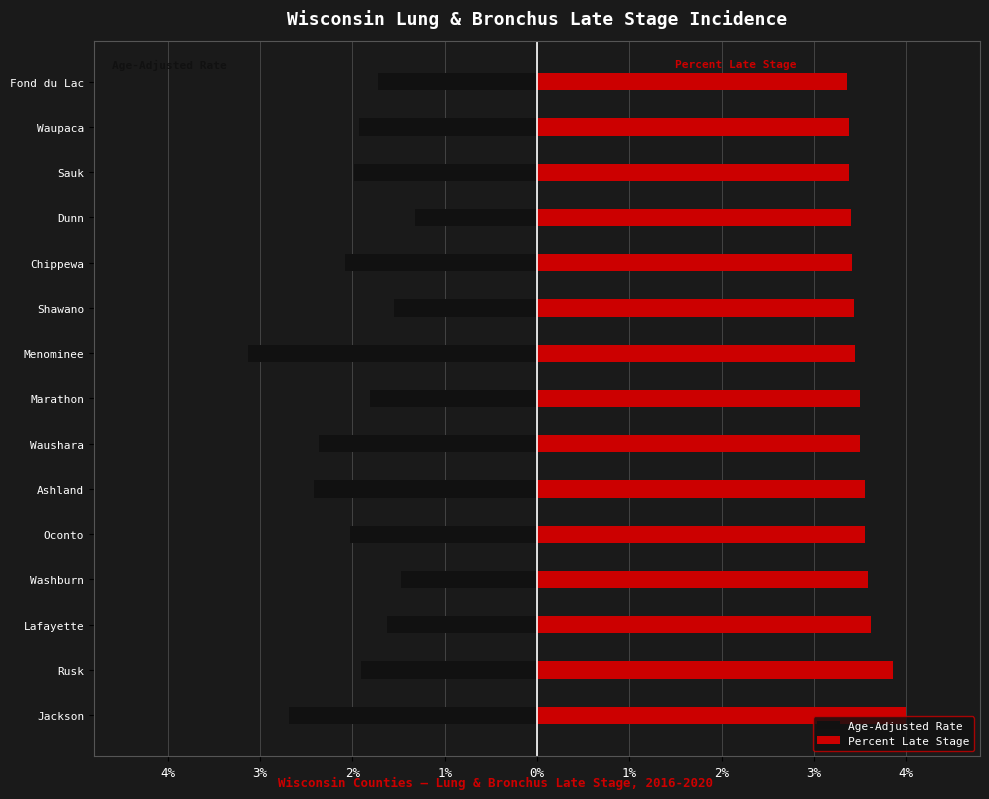

At Waupaca, list the series in order from smallest to largest.

Age-Adjusted Rate, Percent Late Stage